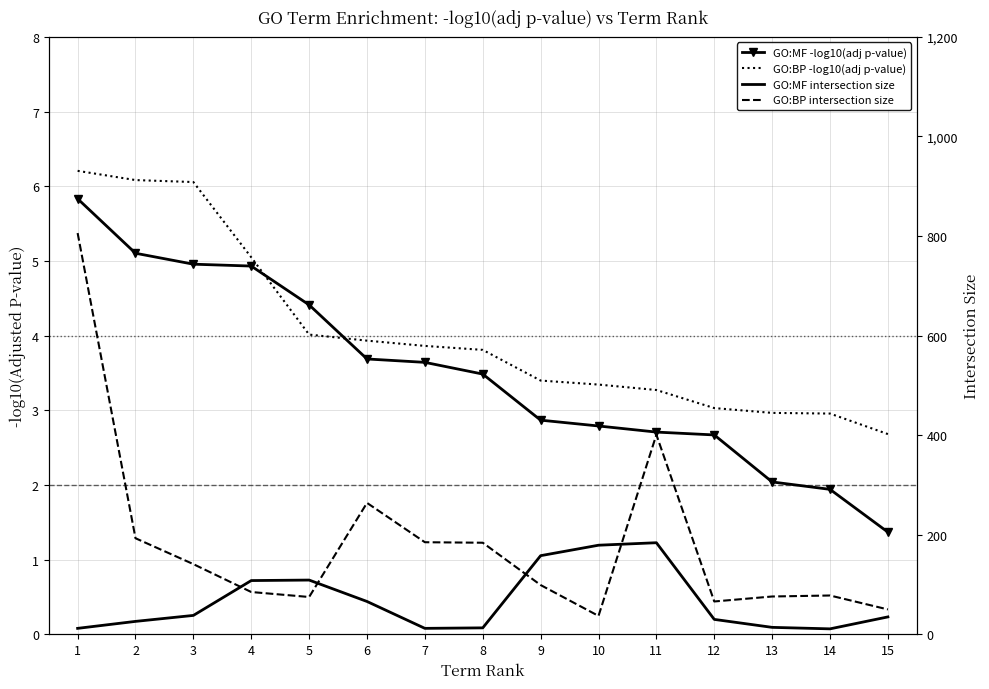

Which series has the largest total across all categories?

GO:BP intersection size